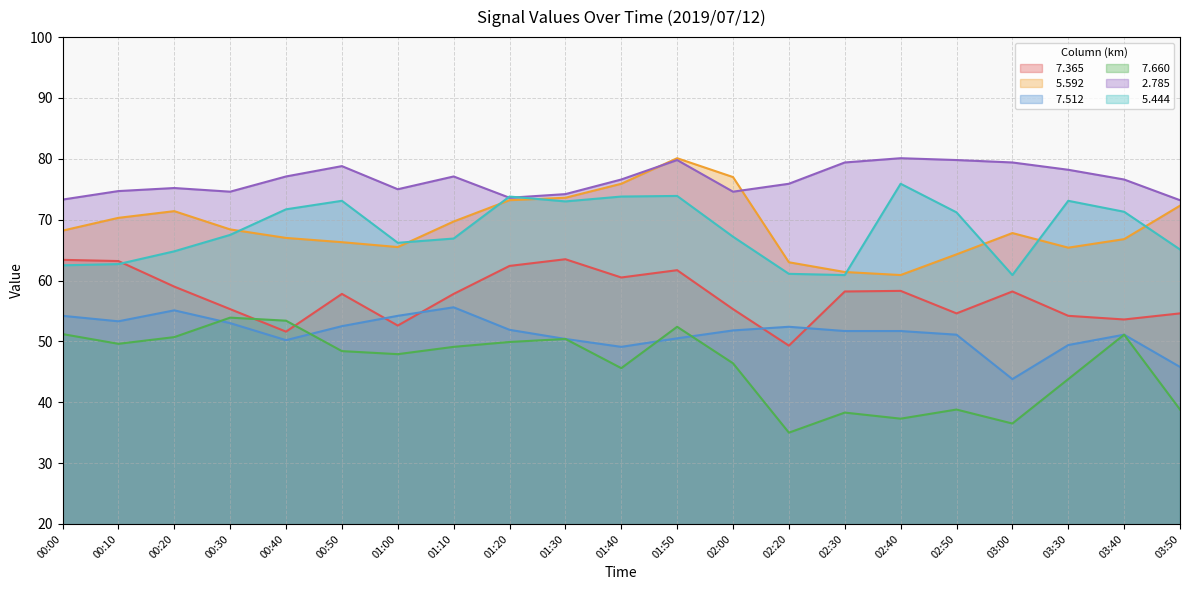

Rank the categories by   5.444 value from highest to lowest.

02:40, 01:50, 01:20, 01:40, 00:50, 03:30, 01:30, 00:40, 03:40, 02:50, 00:30, 02:00, 01:10, 01:00, 03:50, 00:20, 00:10, 00:00, 02:20, 02:30, 03:00